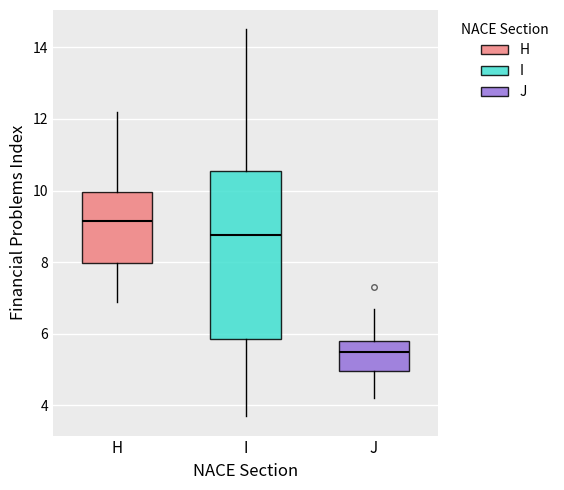

Reading left to right, transcribe this box plot: for each box, give where its median line is, the range the box spans, and where its two whiskers end, as read against the y-axis. The values are not printed on the chart, so give them approximately, as read against the axis.

H: median 9.2, box 8.0 to 10.0, whiskers 7.0 to 12.2
I: median 8.8, box 5.8 to 10.6, whiskers 3.8 to 14.6
J: median 5.6, box 5.0 to 5.8, whiskers 4.2 to 6.8